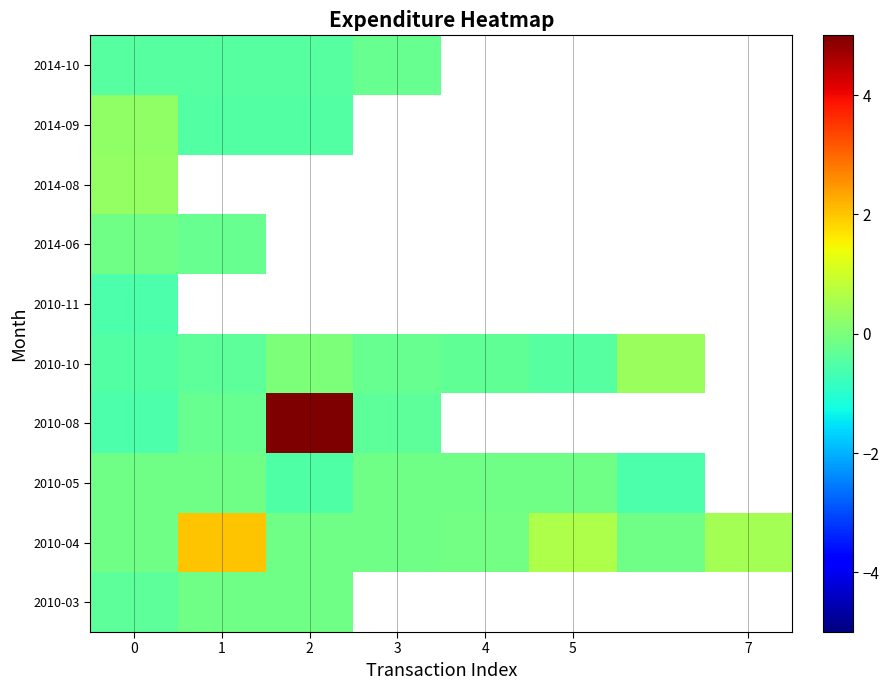

The 2010-04 series shows 0.7 at 7. True or false?

False